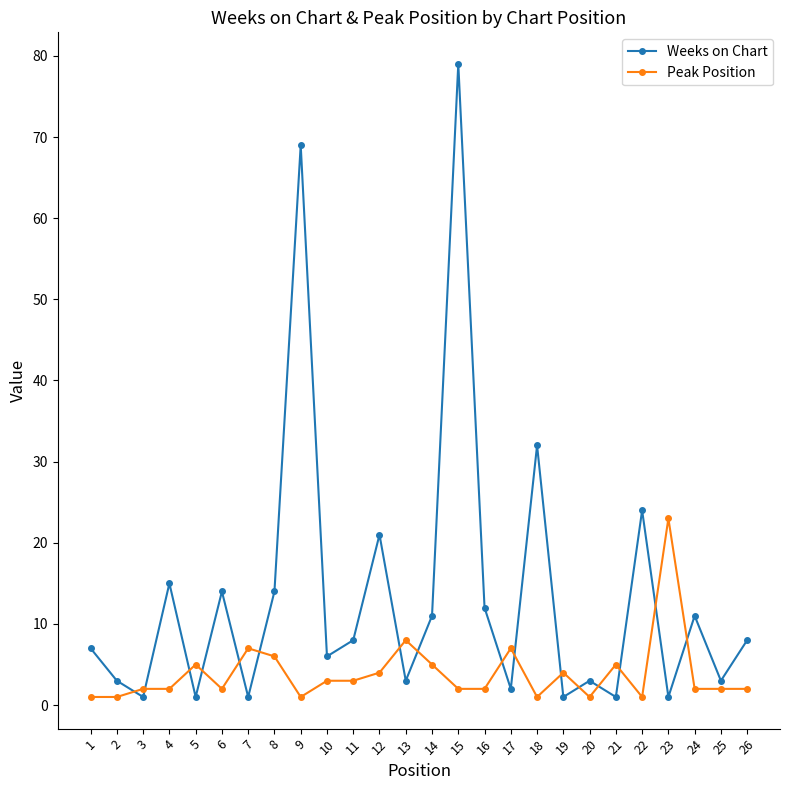

Is this an area chart (filled region under the line)?

No